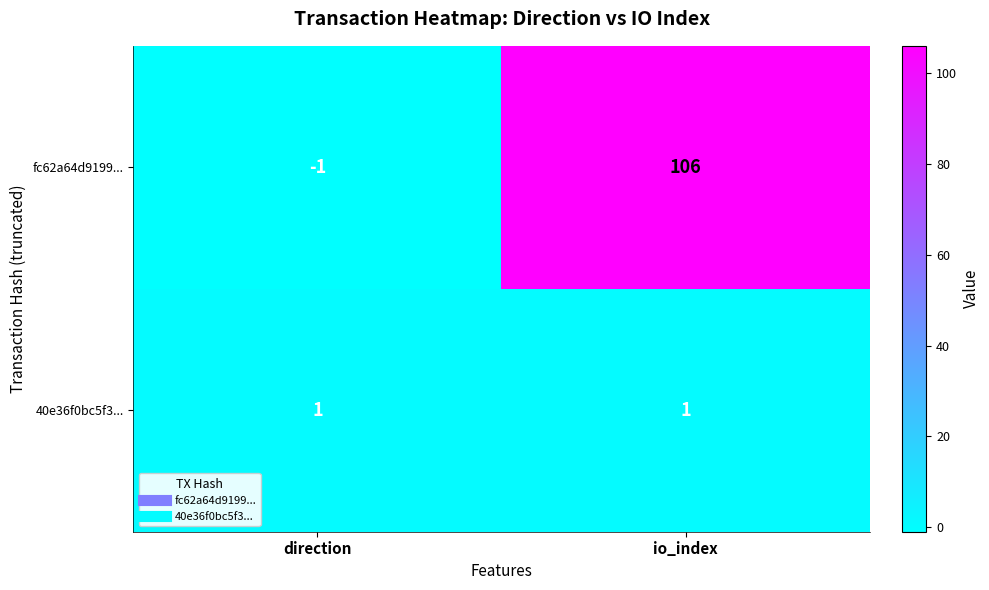

How many values in fc62a64d9199... are below zero?

1